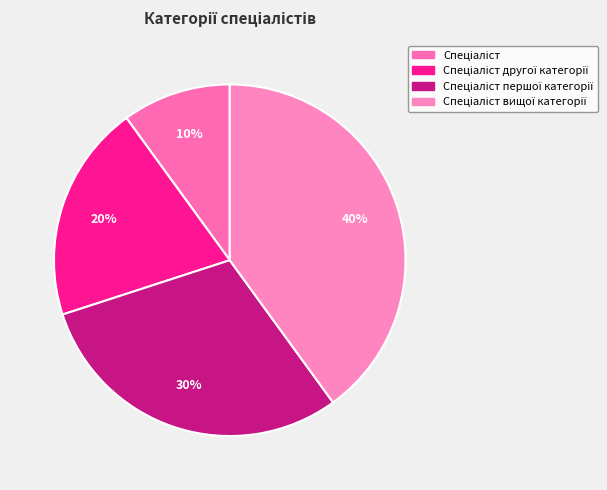

Is there a majority slice in this chart?

No